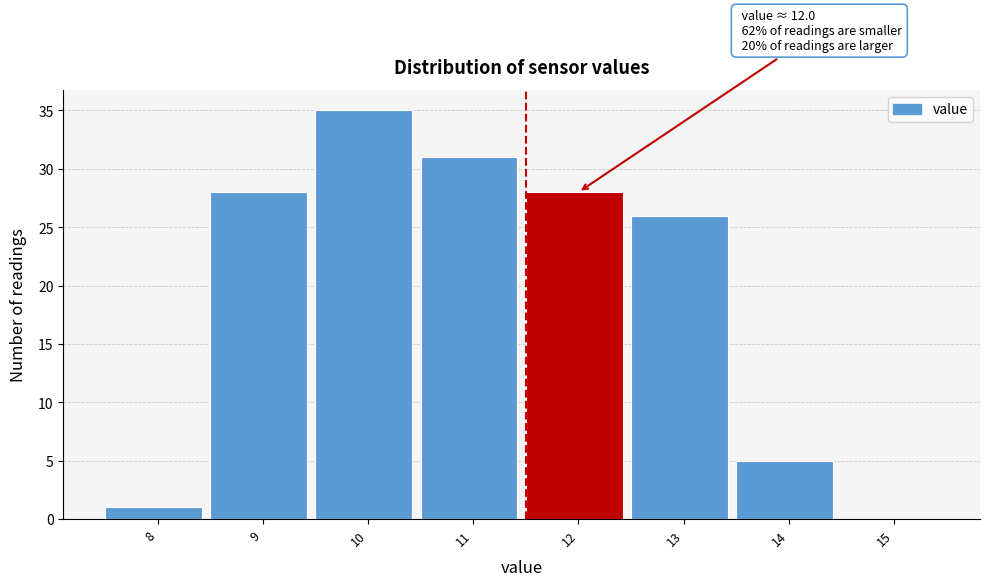

Reading right to left, list all the values displayed in this chart.

15=0	14=5	13=26	12=28	11=31	10=35	9=28	8=1